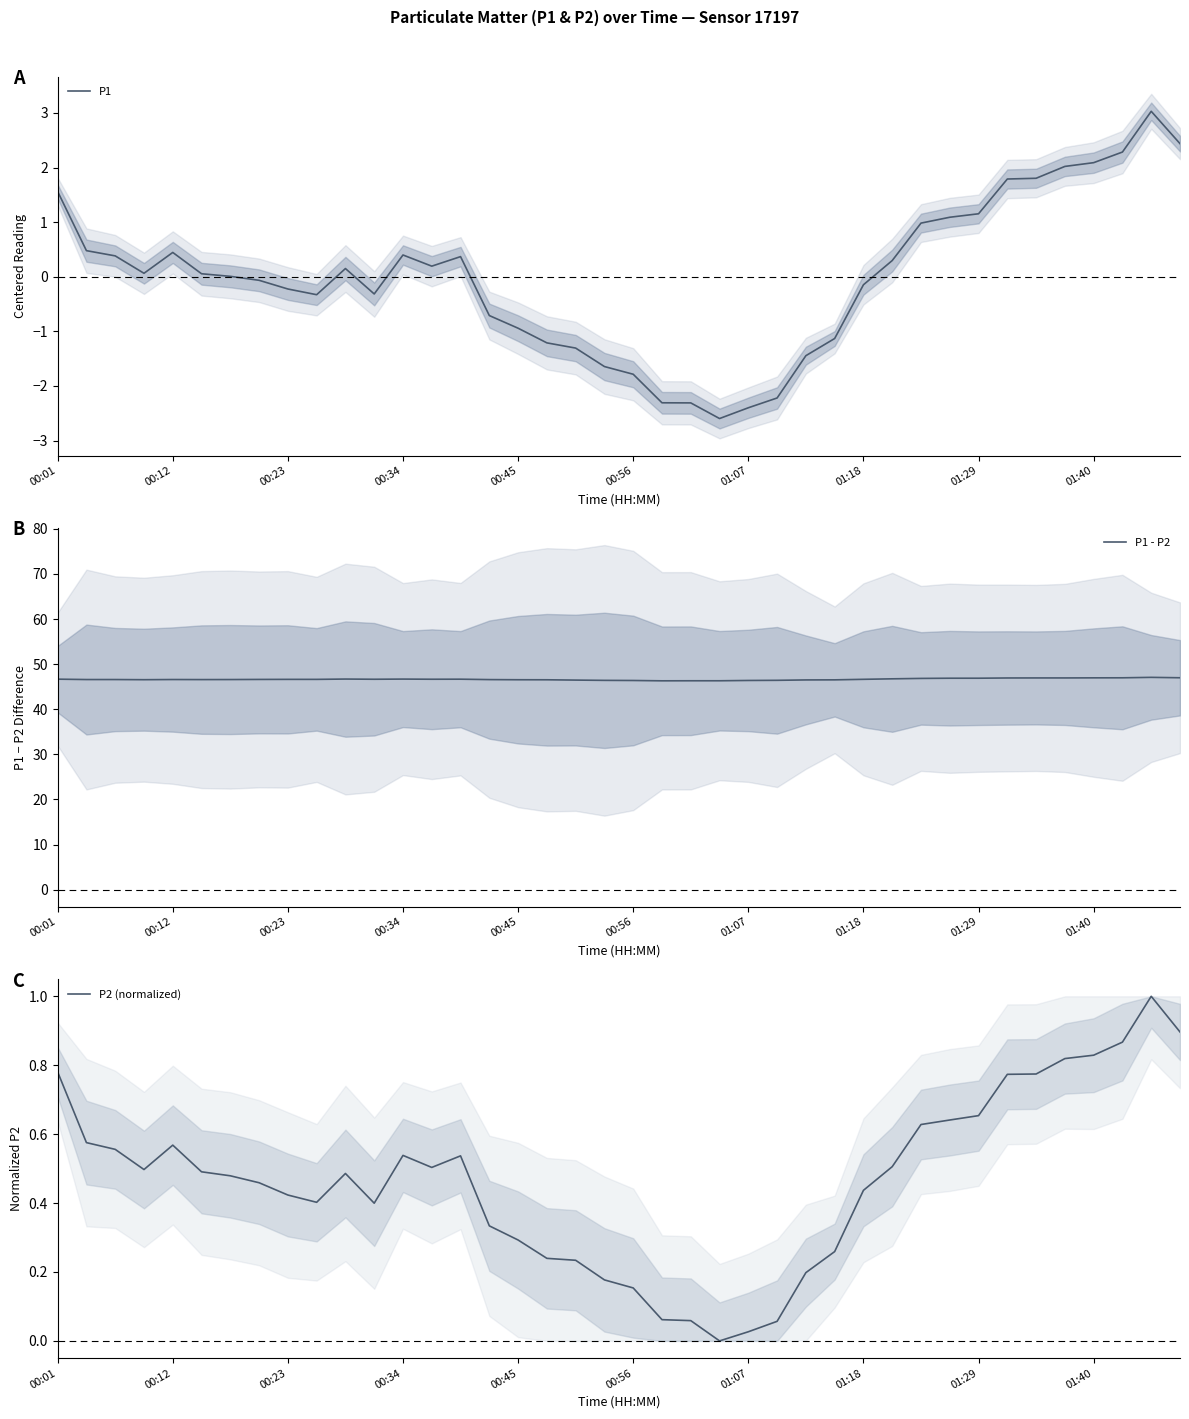

Reading right to left, transcribe all the data shown in this chart.

P1: 2.4	3.0	2.3	2.1	2.0	1.8	1.8	1.2	1.1	1.0	0.3	-0.1	-1.1	-1.4	-2.2	-2.4	-2.6	-2.3	-2.3	-1.8	-1.6	-1.3	-1.2	-0.9	-0.7	0.4	0.2	0.4	-0.3	0.2	-0.3	-0.2	-0.1	0.0	0.1	0.4	0.1	0.4	0.5	1.6
P1 - P2: 47.0	47.1	47.0	47.0	46.9	46.9	46.9	46.9	46.9	46.8	46.7	46.6	46.5	46.5	46.4	46.4	46.3	46.3	46.3	46.4	46.4	46.5	46.5	46.5	46.6	46.7	46.7	46.7	46.6	46.7	46.6	46.6	46.6	46.6	46.6	46.6	46.6	46.6	46.6	46.7
P2 (normalized): 0.9	1.0	0.9	0.8	0.8	0.8	0.8	0.7	0.6	0.6	0.5	0.4	0.3	0.2	0.1	0.0	0.0	0.1	0.1	0.2	0.2	0.2	0.2	0.3	0.3	0.5	0.5	0.5	0.4	0.5	0.4	0.4	0.5	0.5	0.5	0.6	0.5	0.6	0.6	0.8